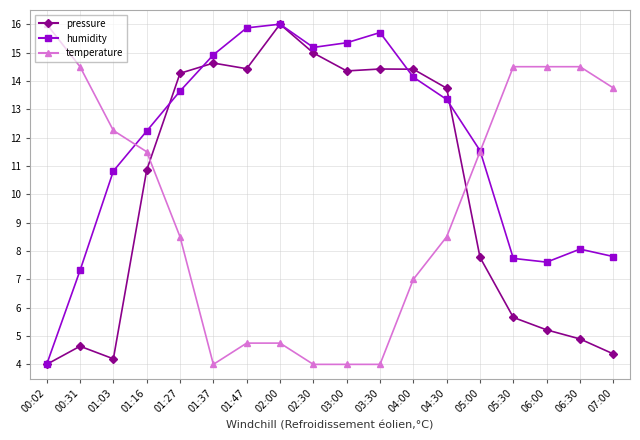

The temperature series shows 5.2 at 03:00. True or false?

False